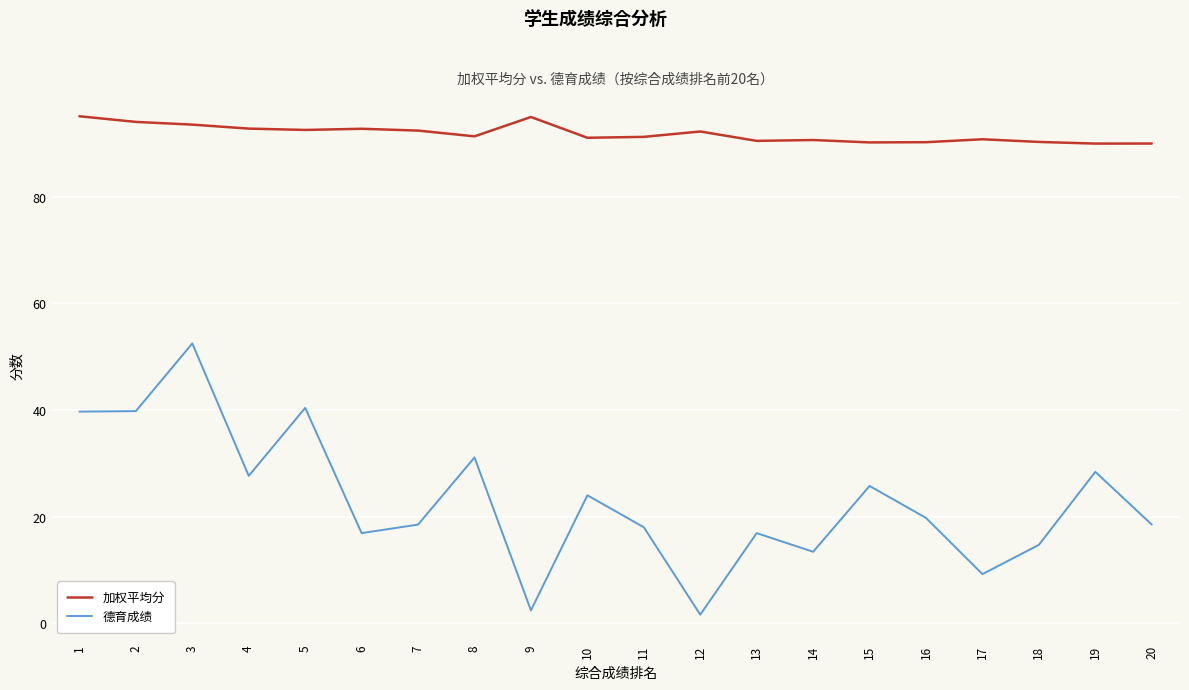

At how many categories does at least one series exceed 34?

20